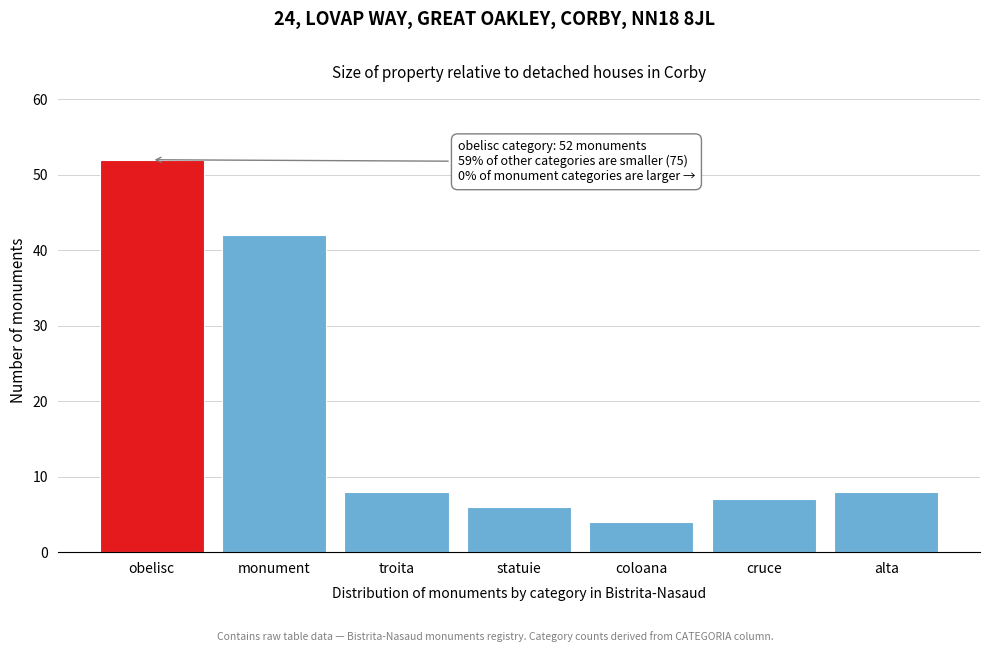

Reading left to right, extract all data points from this chart.

52	42	8	6	4	7	8